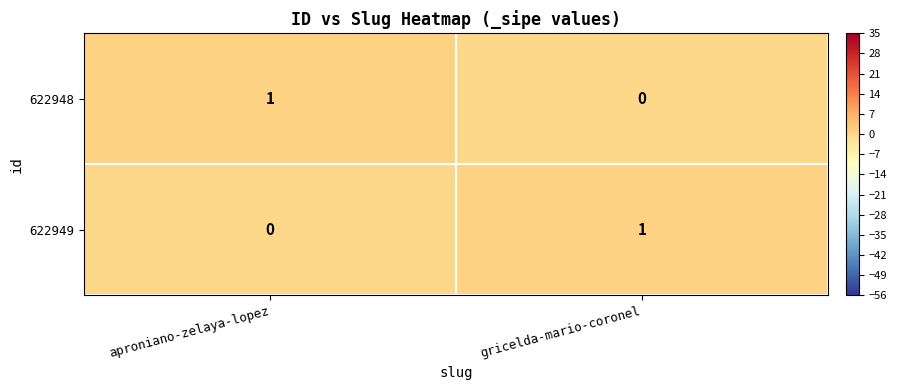

Reading left to right, extract all data points from this chart.

622948: 1	0
622949: 0	1